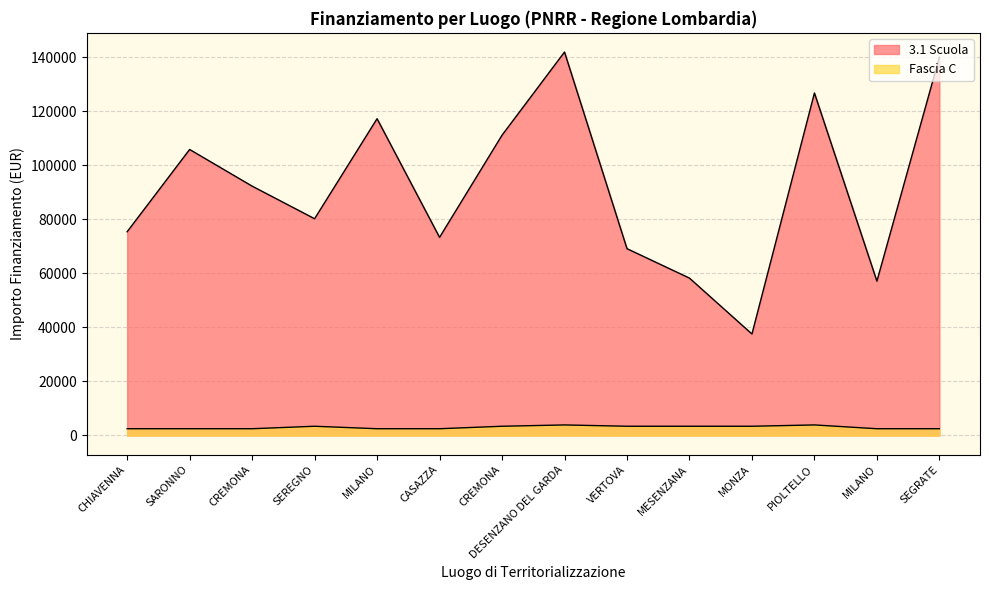

What is the value of the Fascia C point at the 10th from the left?

3413.0